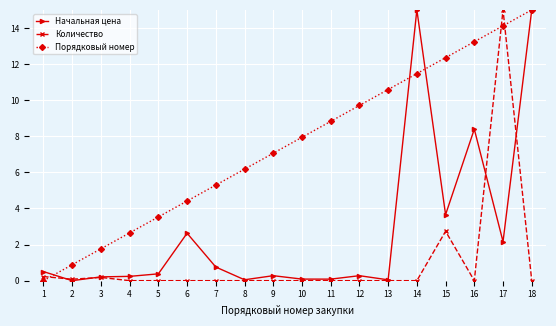

The Начальная цена series shows 0.5 at 1. True or false?

True